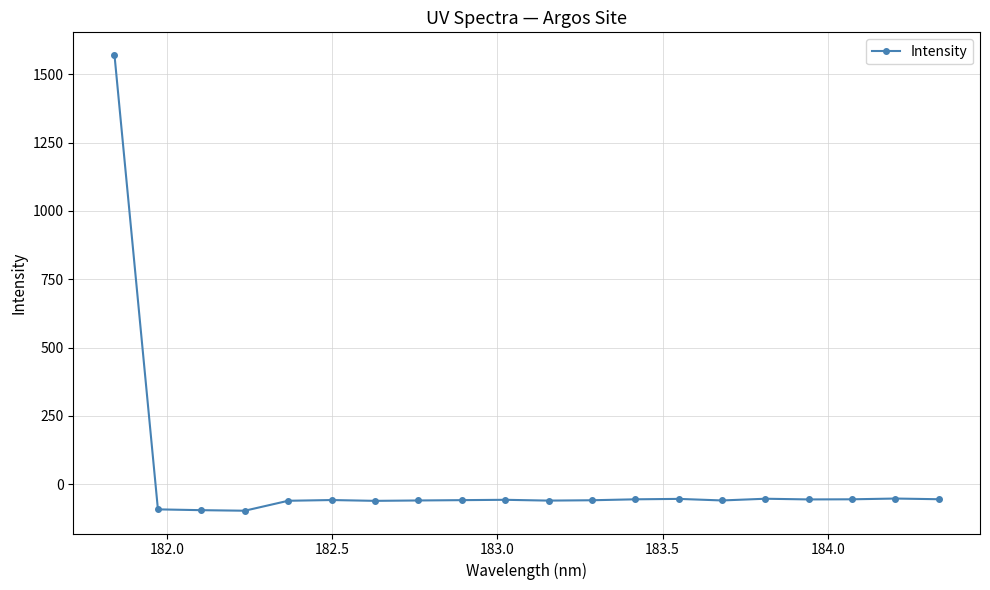

What is the difference between the maximum and minimum values?

1667.9